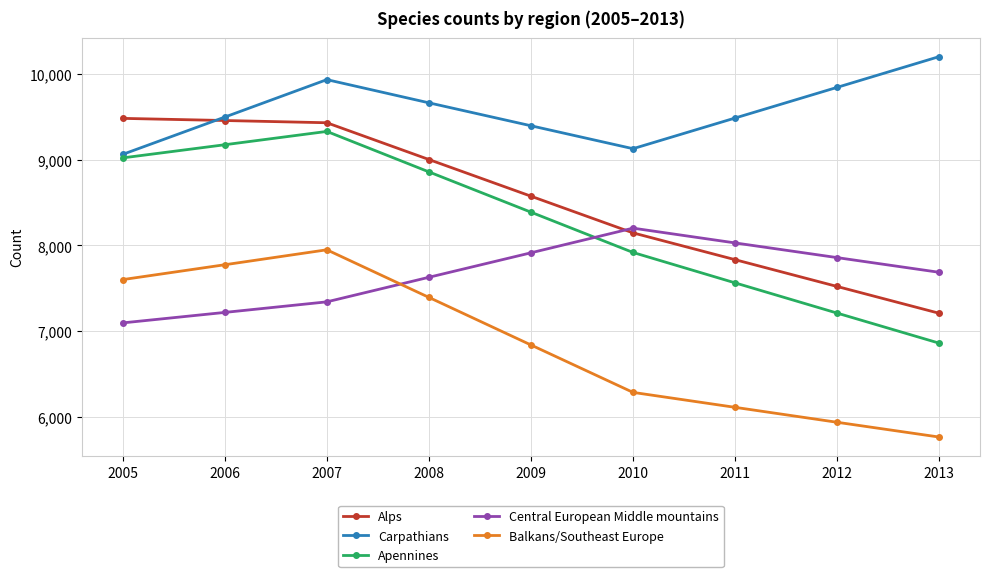

What is the spread (max minus min) of values at 2007?

2587